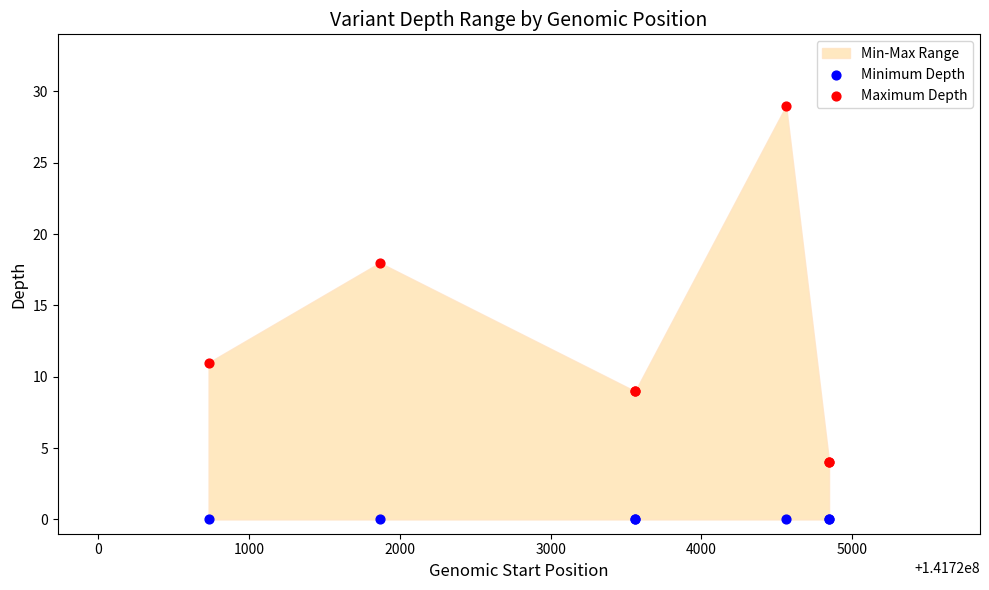

In the Maximum Depth series, what Y value is closest to 16?

18